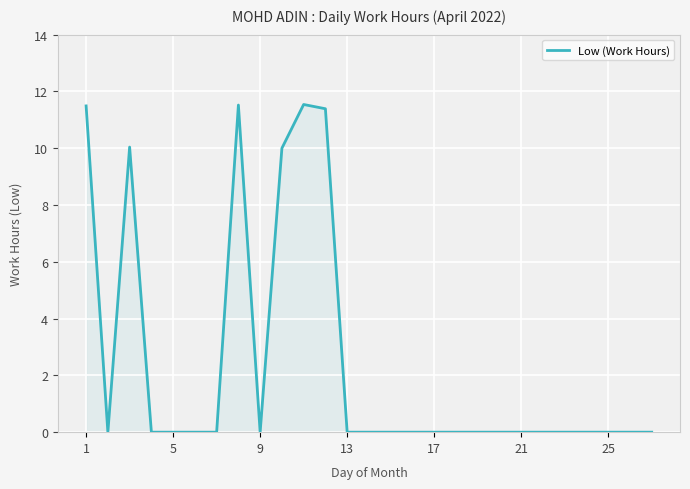

What is the maximum value shown in the chart?

11.5